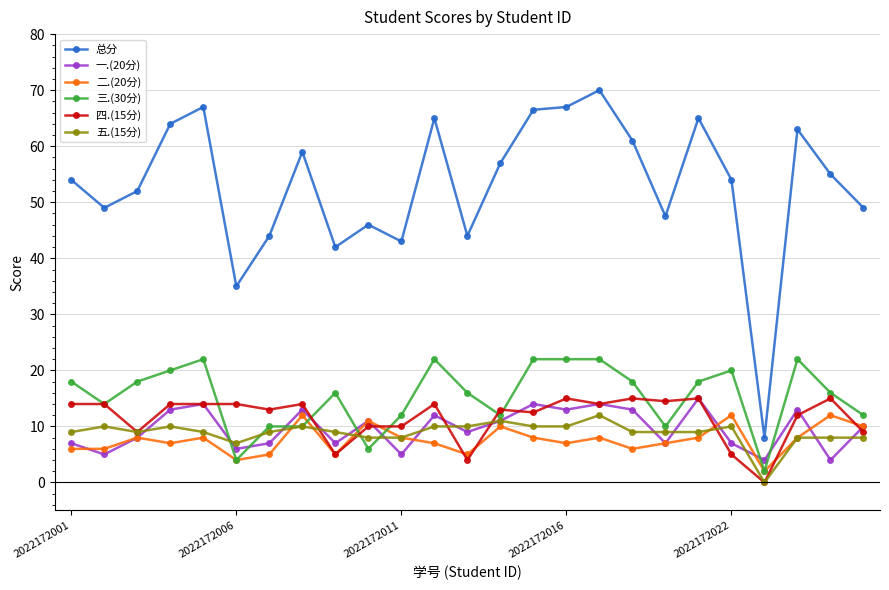

Does the chart display data point markers on the line(s)?

Yes